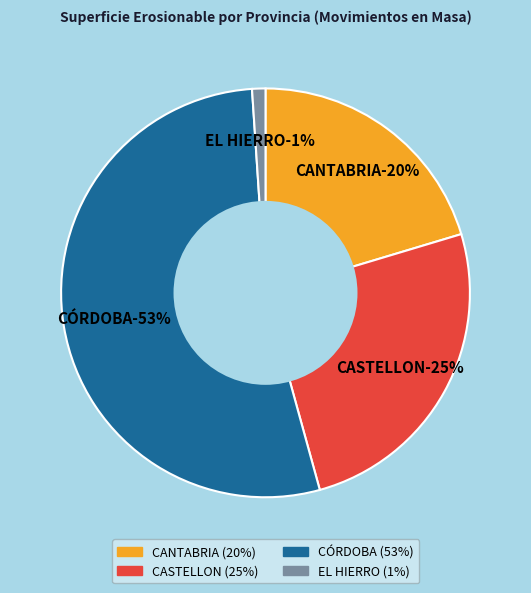

Do CÓRDOBA and EL HIERRO together represent more than half of the pie?

Yes